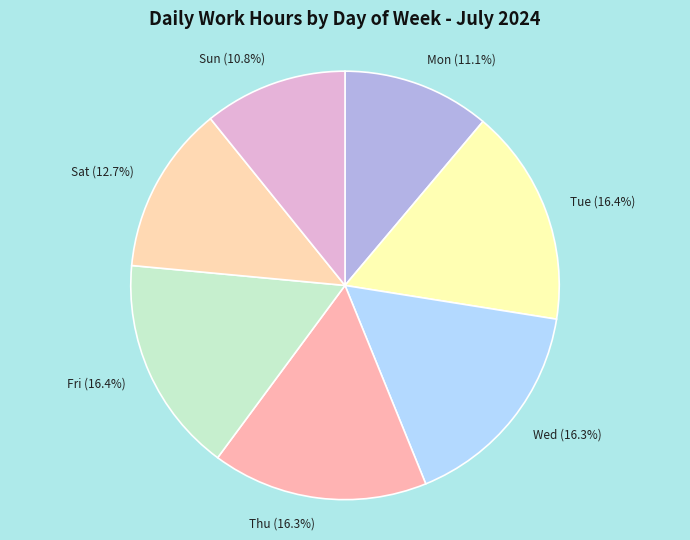

Does Thu account for over 50% of the chart?

No